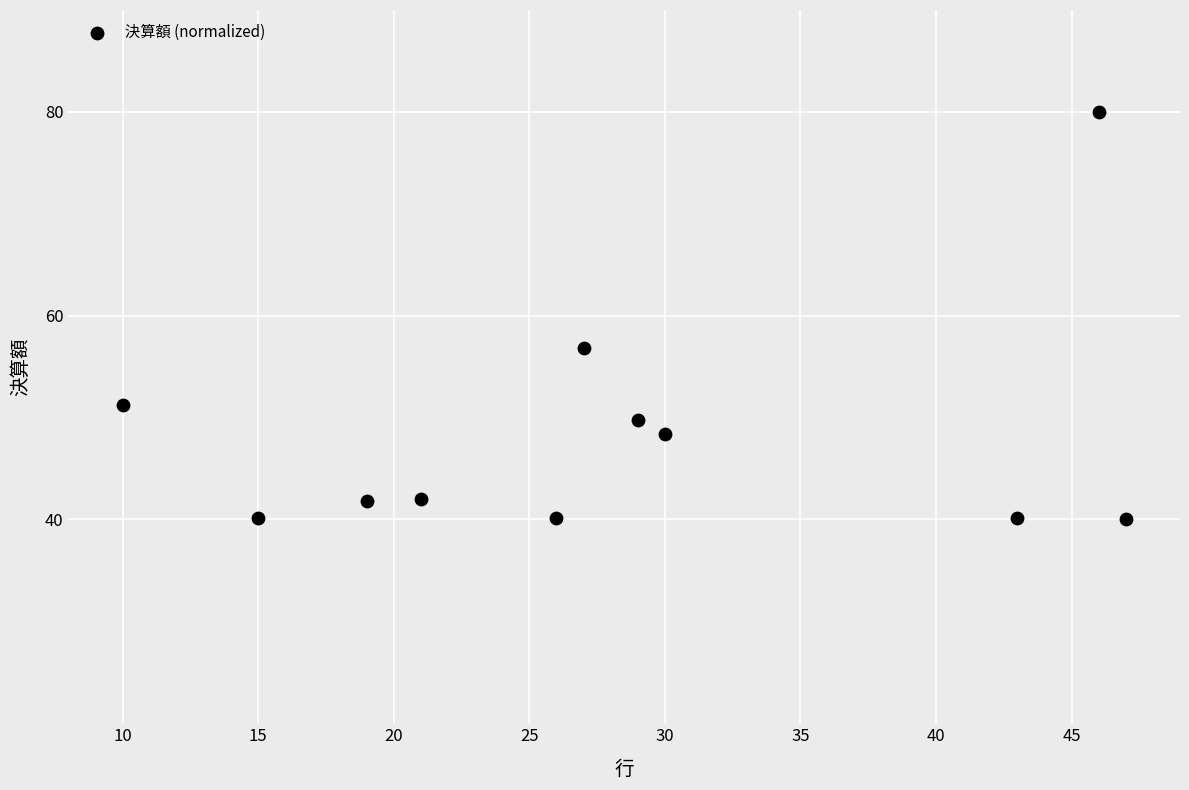

What is the range of Y values (max minus min)?

40.0